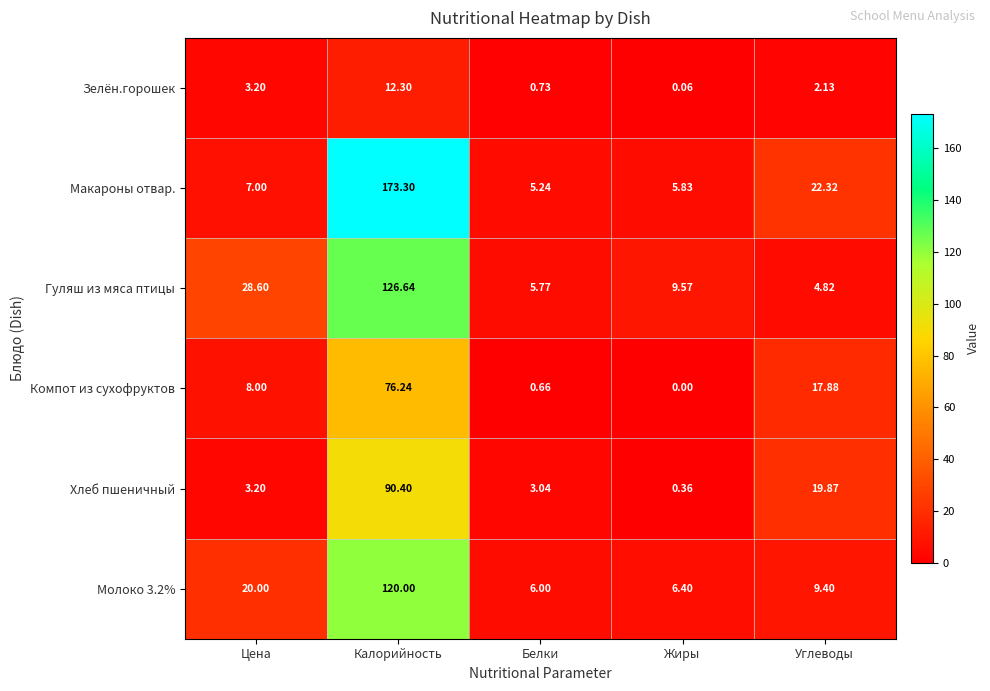

Rank the series at Углеводы from lowest to highest value.

Зелён.горошек, Гуляш из мяса птицы, Молоко 3.2%, Компот из сухофруктов, Хлеб пшеничный, Макароны отвар.